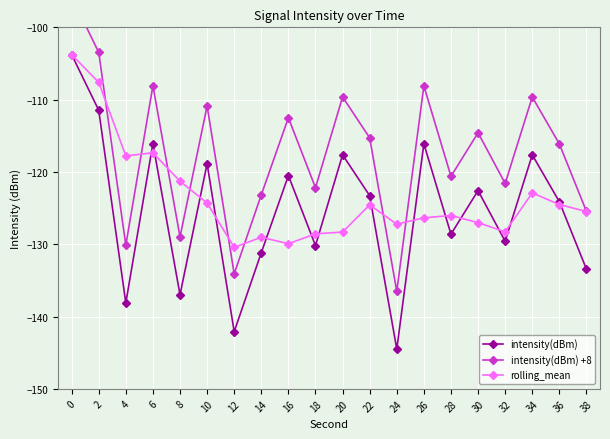

True or false: intensity(dBm) +8 and intensity(dBm) intersect in this chart.

False